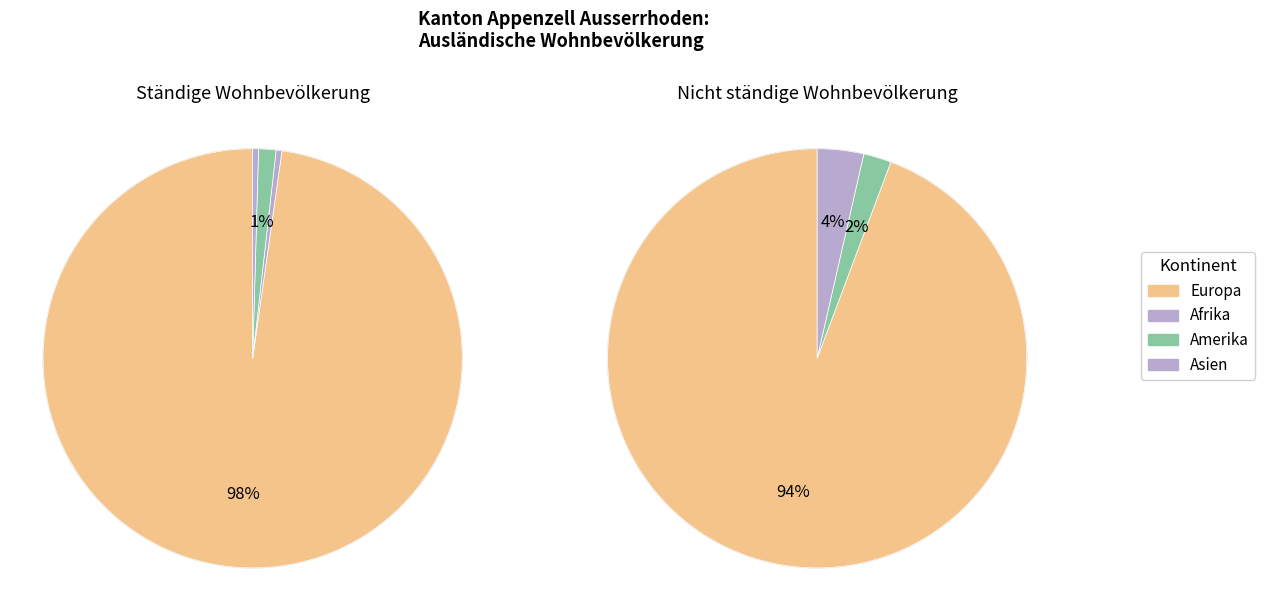

What percentage is NOT represented by Afrika?

99.6%